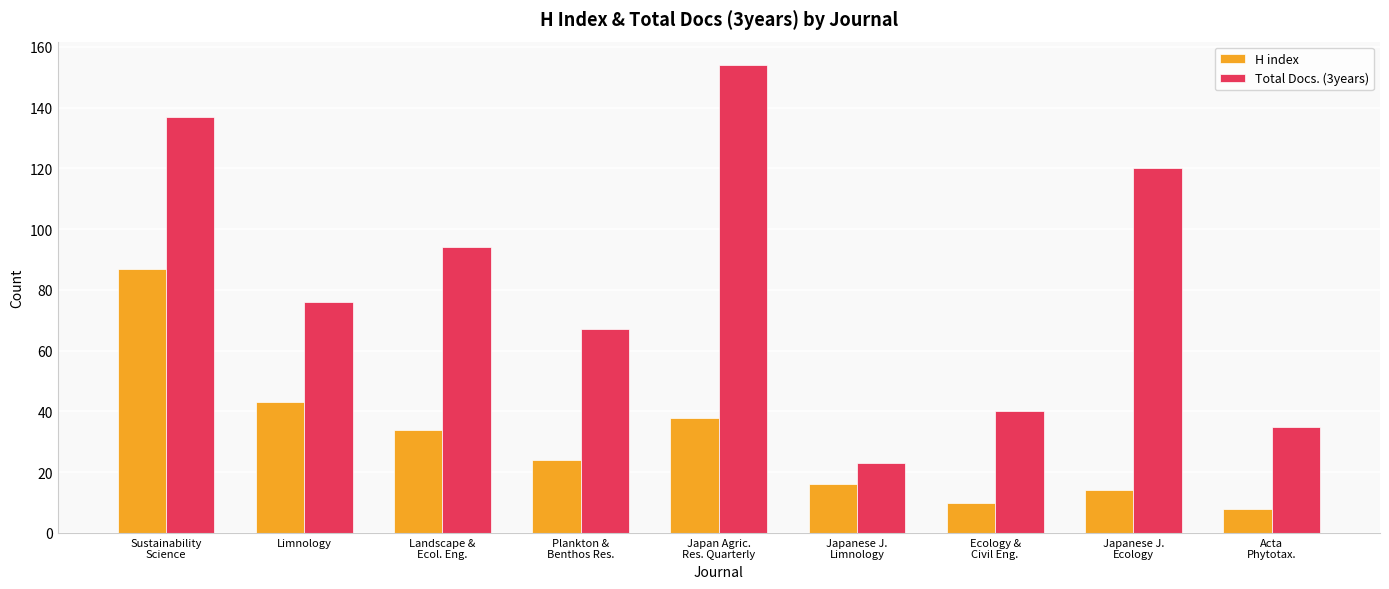

What is the difference between the second highest and second lowest values in the H index series?

33